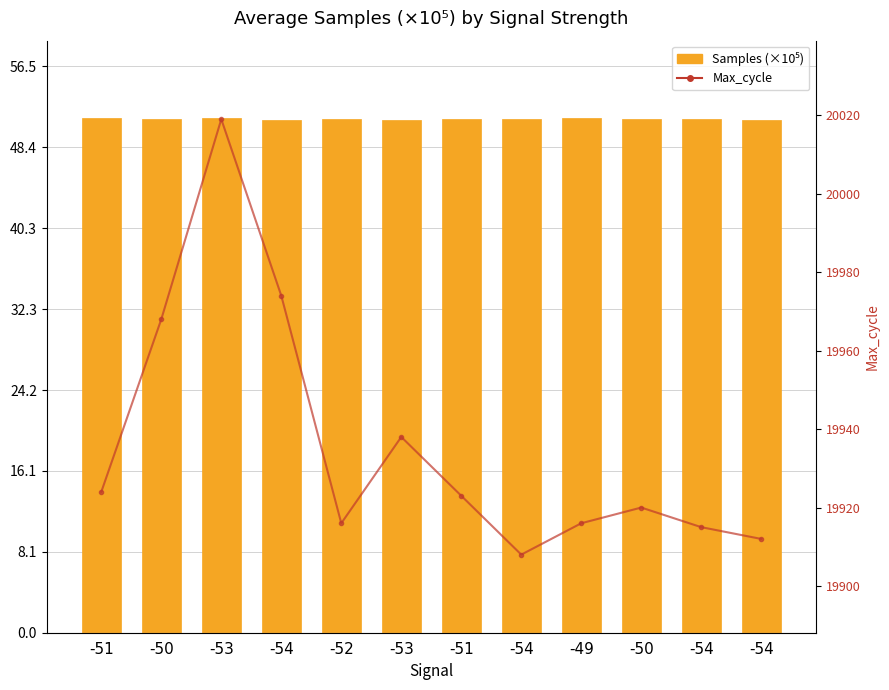

What is the sum of all Max_cycle values?

239233.0